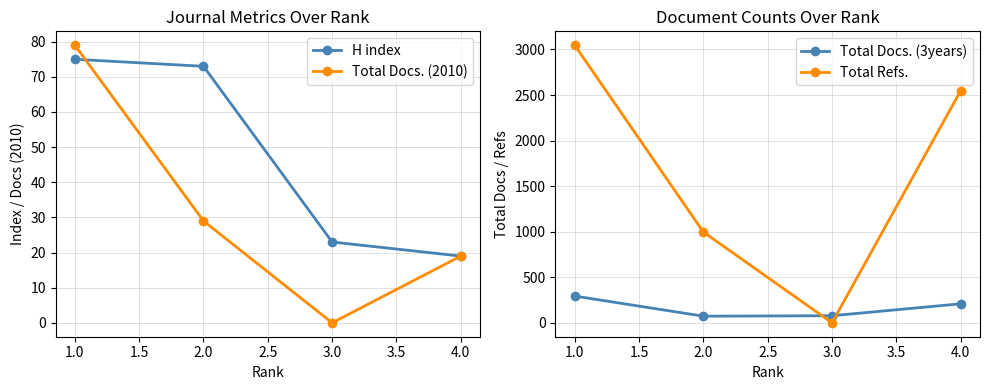

What is the difference between the second highest and minimum values in the H index series?

54